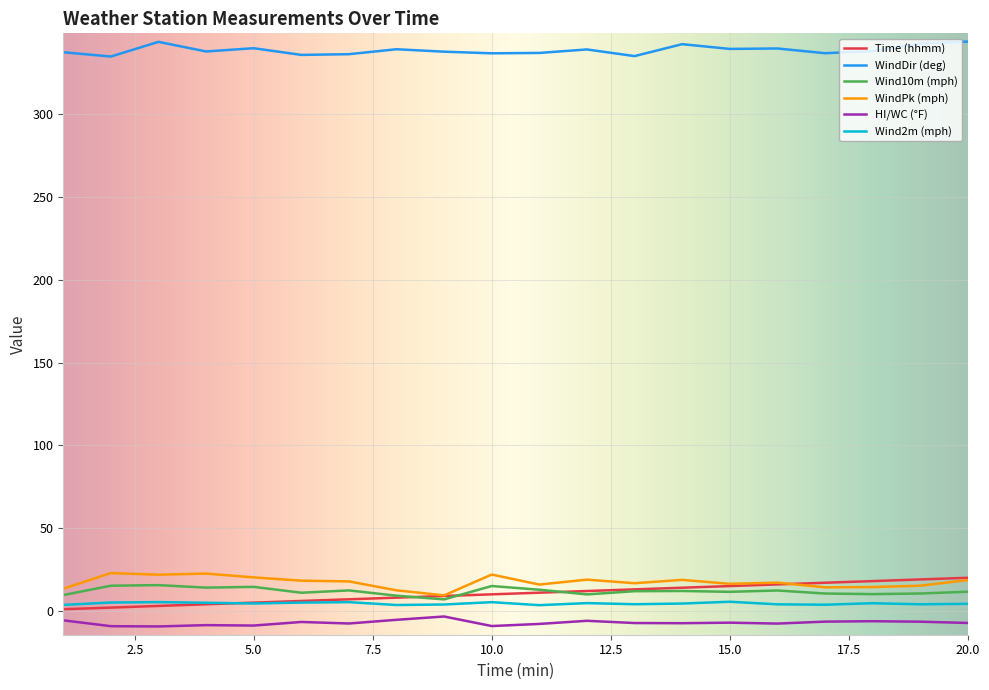

Which series has the largest total across all categories?

WindDir (deg)